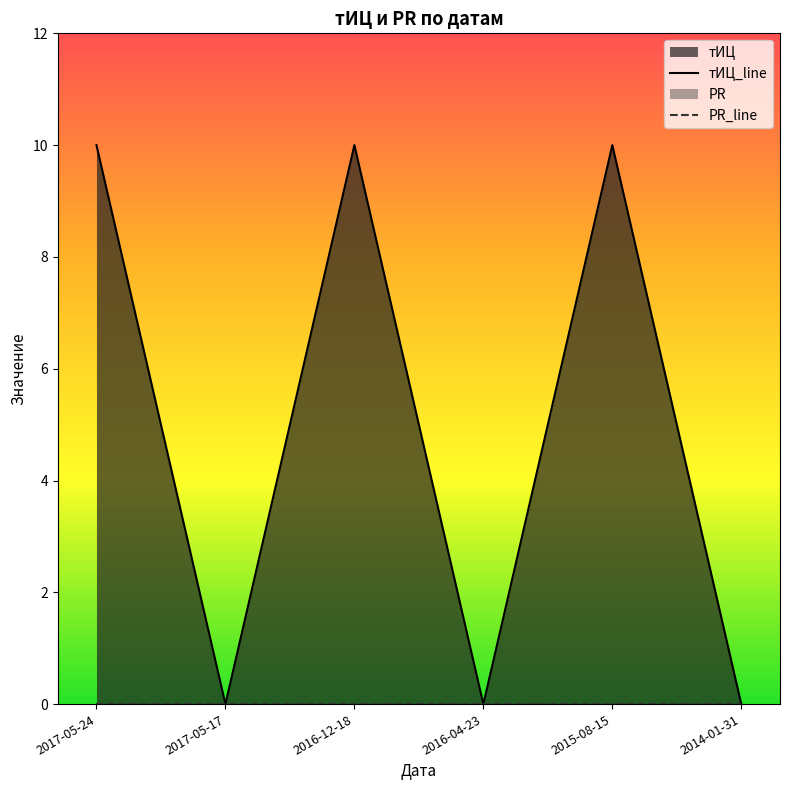

At which category does the chart reach its peak across all series?

2017-05-24